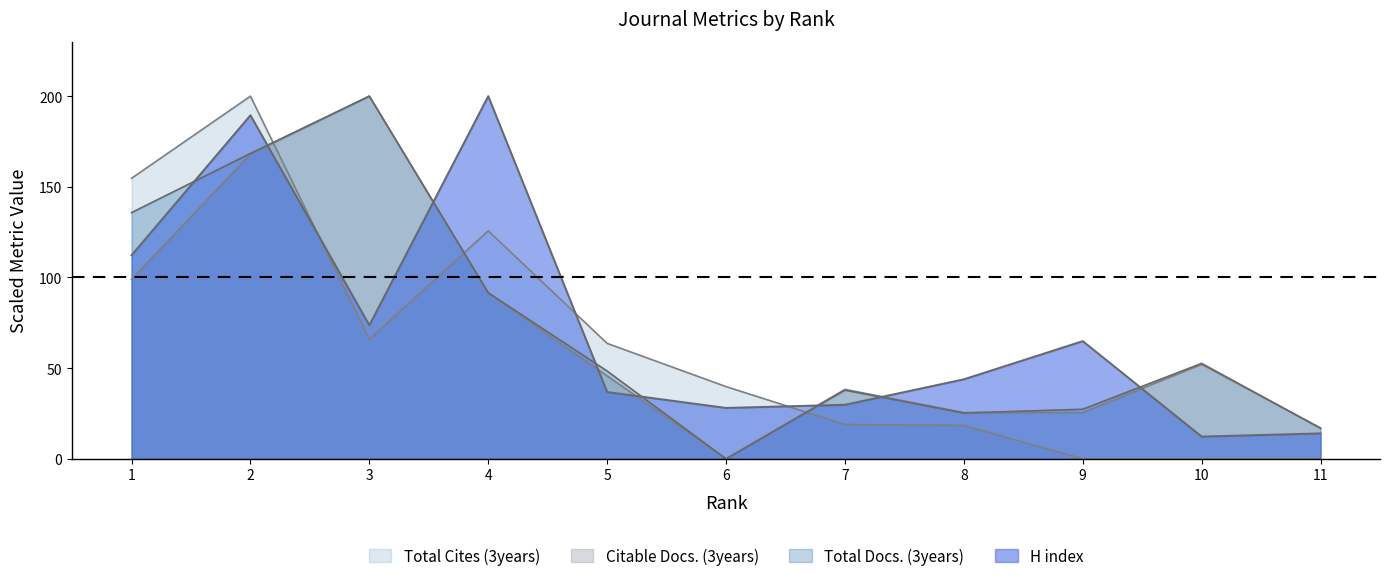

Is it true that Total Docs. (3years) equals 34.5 at 2?

False